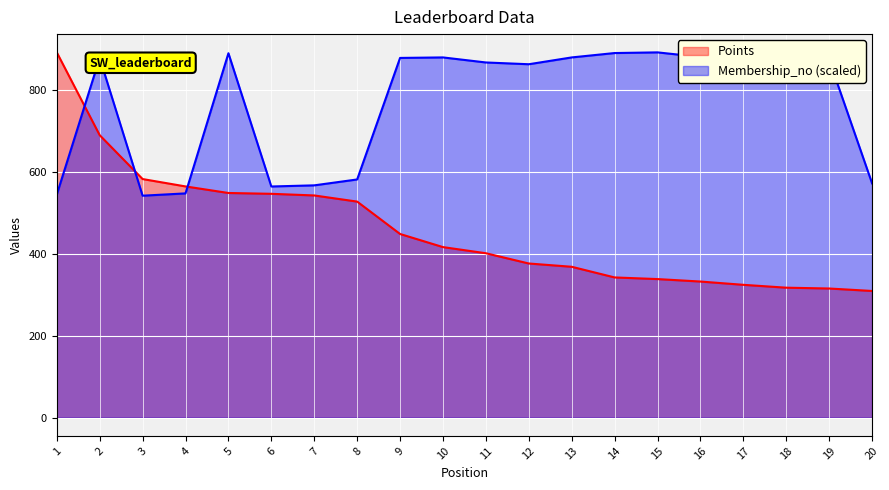

How many interior local peaks does the Membership_no series have?

5